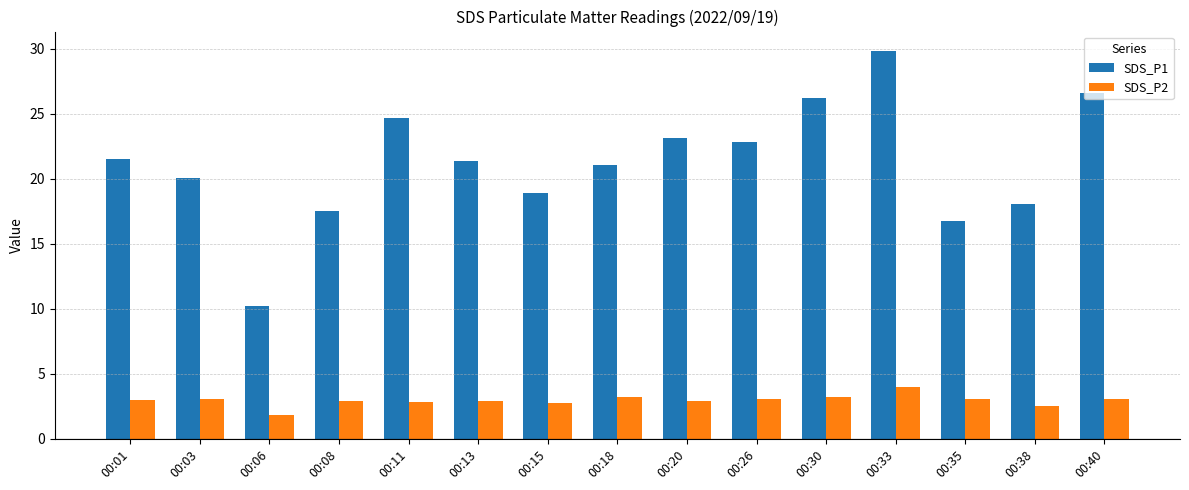

What is the approximate value of SDS_P1 at 00:35?

16.8